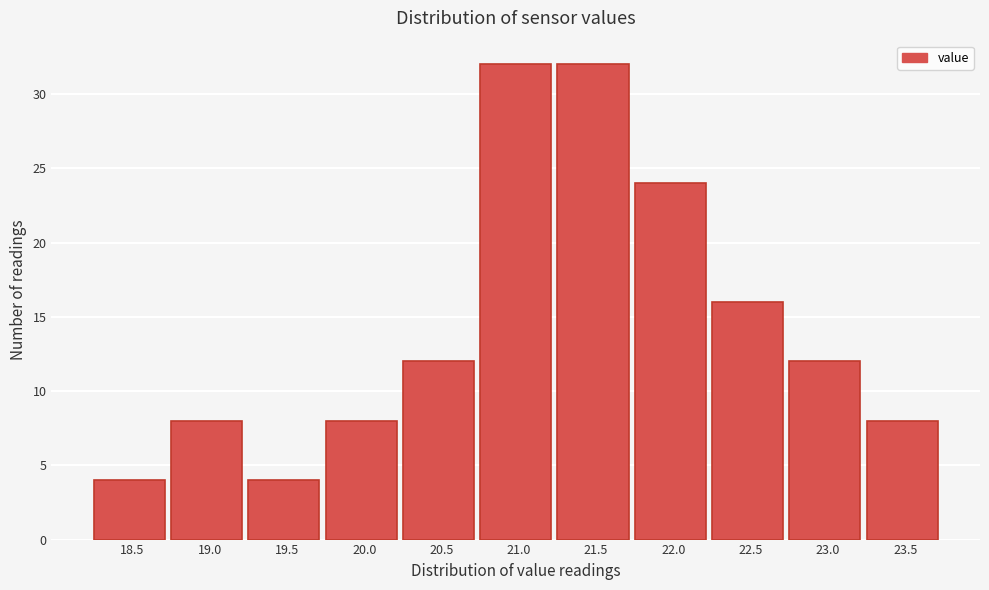

Reading right to left, what are all the values shown in this chart?

8	12	16	24	32	32	12	8	4	8	4